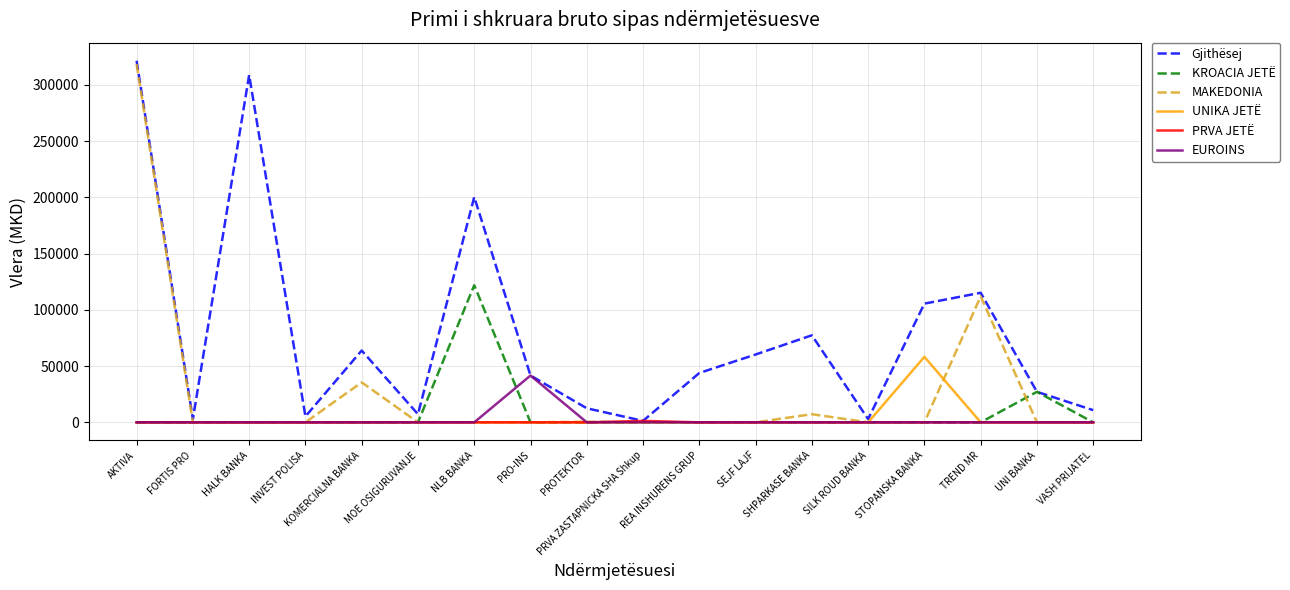

Which series changed the most between KOMERCIALNA BANKA and PRVA ZASTAPNICKA SHA Shkup?

Gjithësej